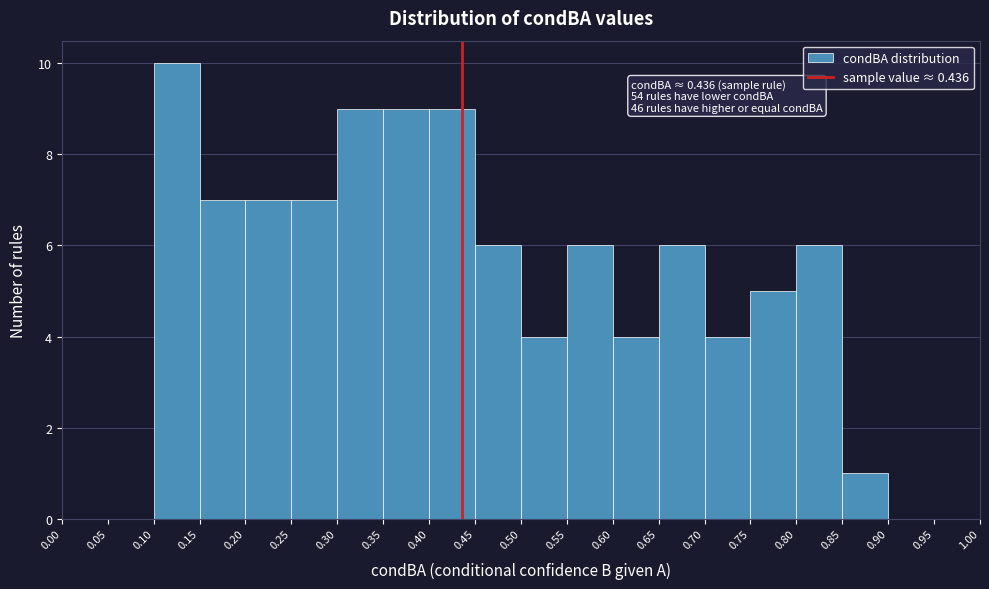

Over which range of the x-axis is the bar tallest?

0.10 to 0.15